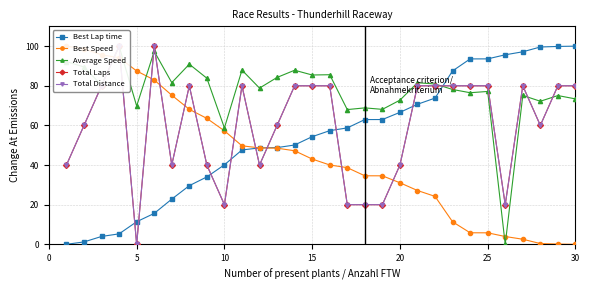

The value of Best Lap time at 25 is 24.3. True or false?

False